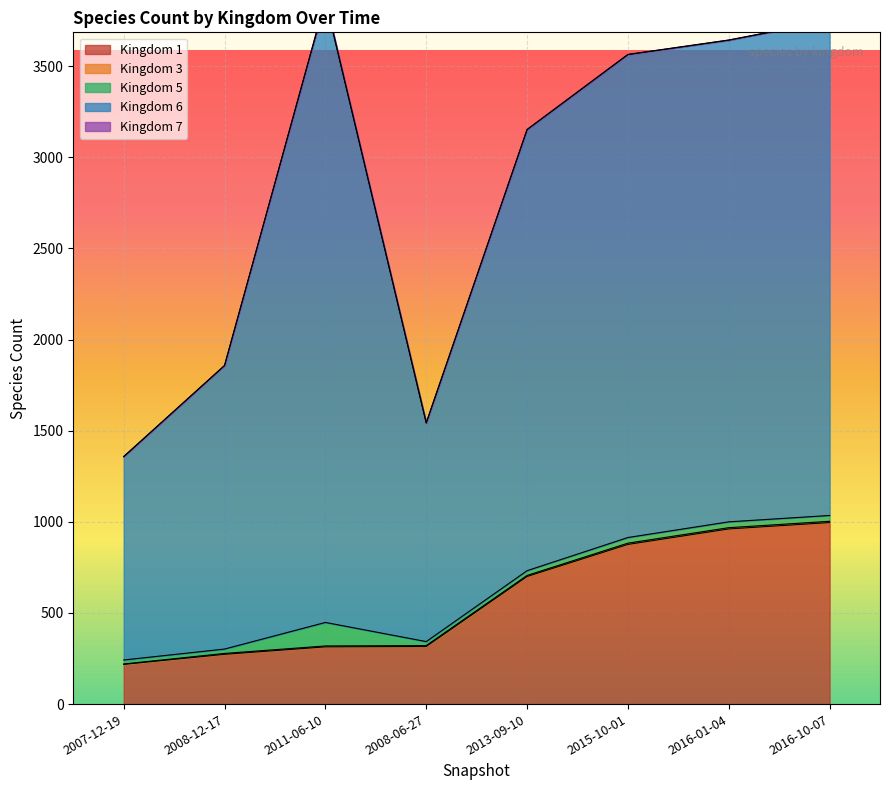

True or false: 1 and 5 intersect in this chart.

False